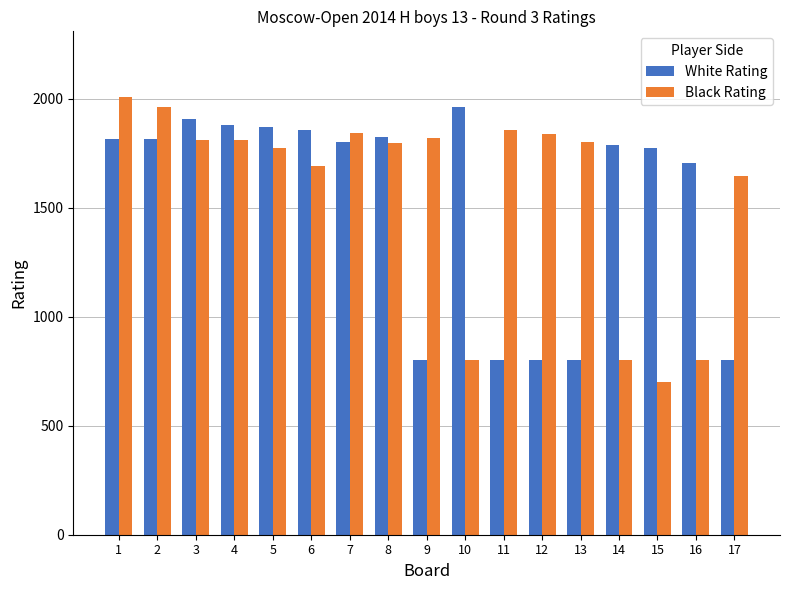

What is the value of the White Rating bar at the 9th from the left?

800